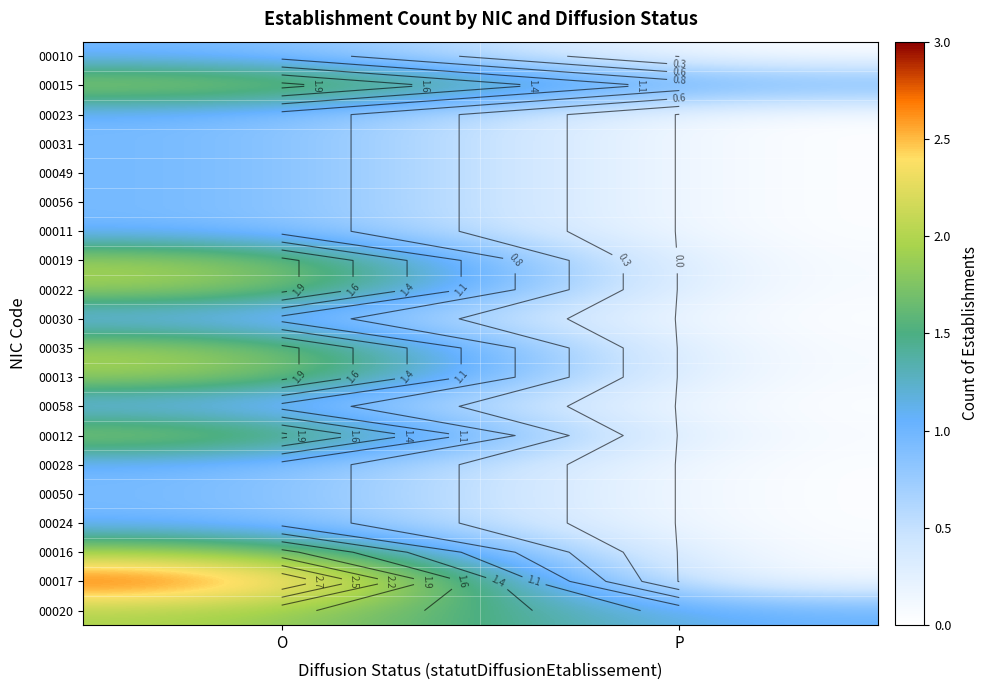

List the series in order of their peak value, highest first.

00017, 00015, 00019, 00022, 00035, 00013, 00012, 00016, 00020, 00010, 00023, 00031, 00049, 00056, 00011, 00030, 00058, 00028, 00050, 00024